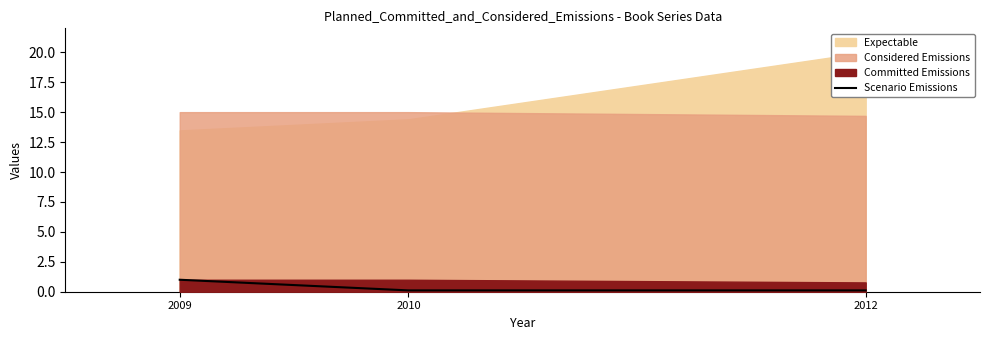

The Scenario Emissions series shows 1.0 at 2009. True or false?

True